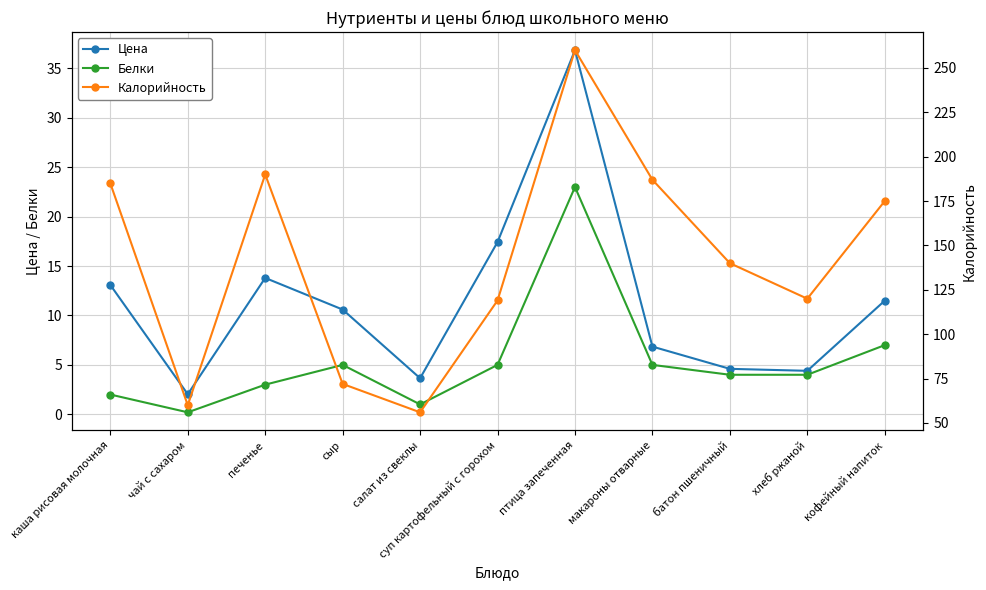

Reading left to right, what are all the values shown in this chart?

Цена: каша рисовая молочная=13.1	чай с сахаром=2.0	печенье=13.8	сыр=10.6	салат из свеклы=3.6	суп картофельный с горохом=17.4	птица запеченная=36.9	макароны отварные=6.8	батон пшеничный=4.6	хлеб ржаной=4.4	кофейный напиток=11.5
Белки: каша рисовая молочная=2.0	чай с сахаром=0.2	печенье=3.0	сыр=5.0	салат из свеклы=1.0	суп картофельный с горохом=5.0	птица запеченная=23.0	макароны отварные=5.0	батон пшеничный=4.0	хлеб ржаной=4.0	кофейный напиток=7.0
Калорийность: каша рисовая молочная=185.0	чай с сахаром=60.0	печенье=190.0	сыр=72.0	салат из свеклы=56.0	суп картофельный с горохом=119.0	птица запеченная=260.0	макароны отварные=187.0	батон пшеничный=140.0	хлеб ржаной=120.0	кофейный напиток=175.0